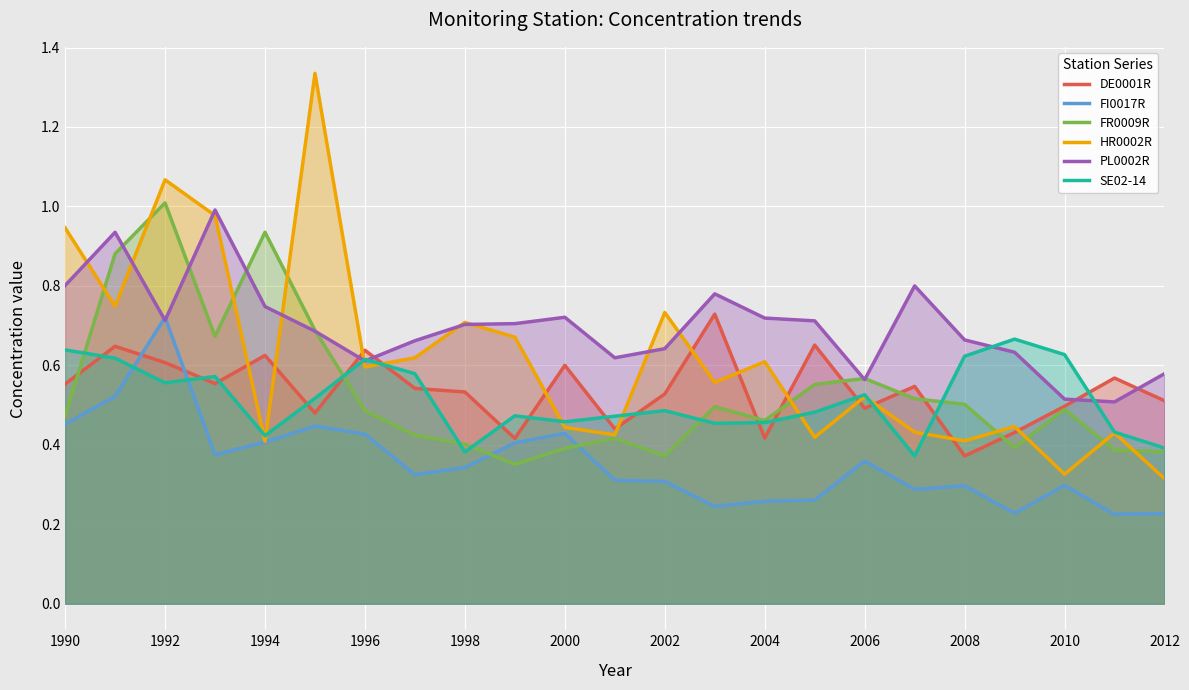

What is the minimum value for SE02-14?

0.4